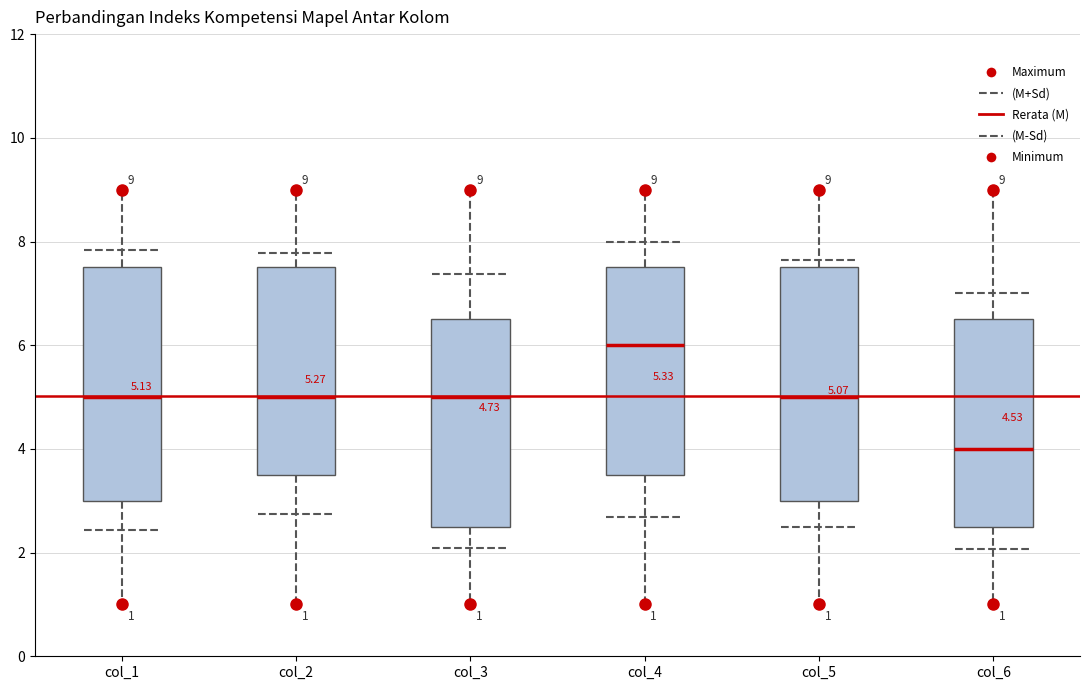

Which box's median line is the highest?

col_4